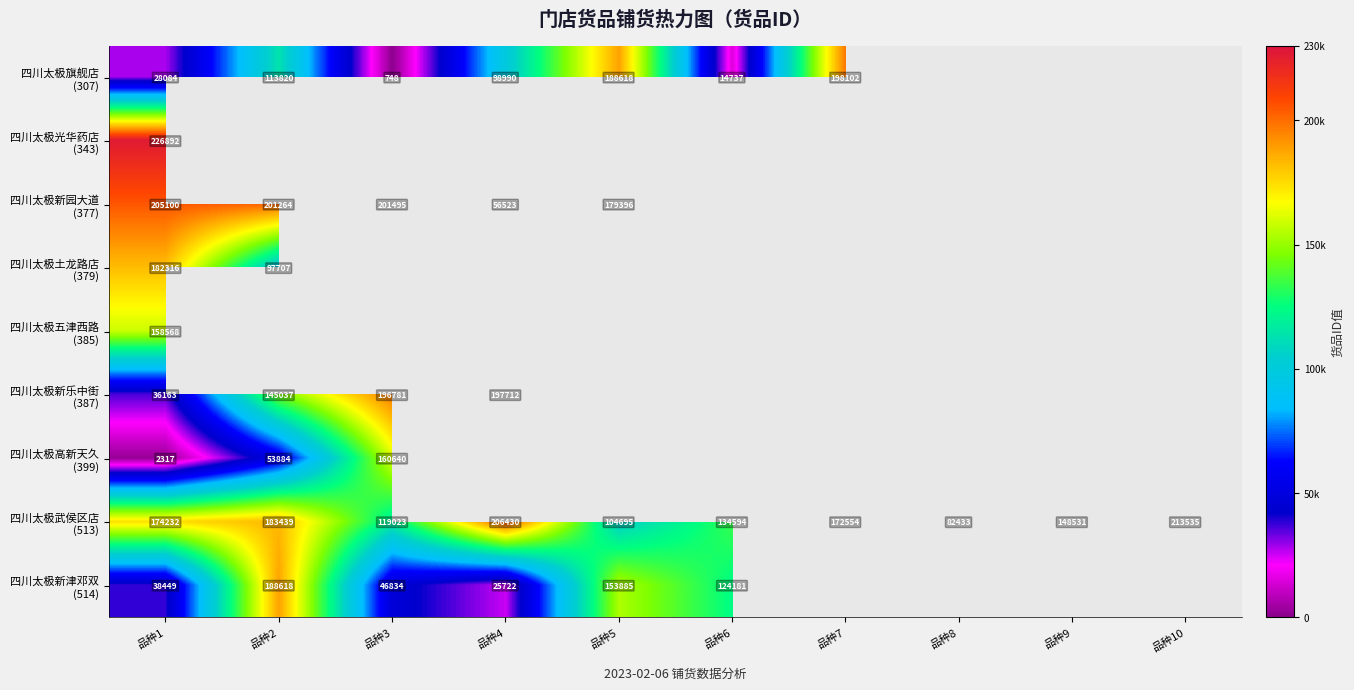

What is the spread (max minus min) of values at 品种1?

224575